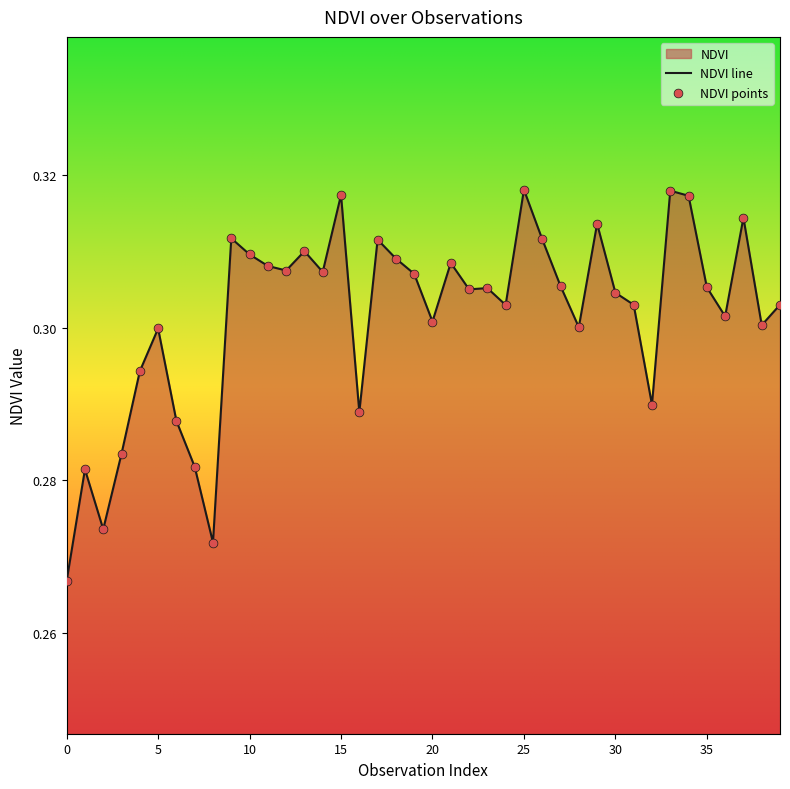

Which series has the widest spread of Y values?

NDVI line